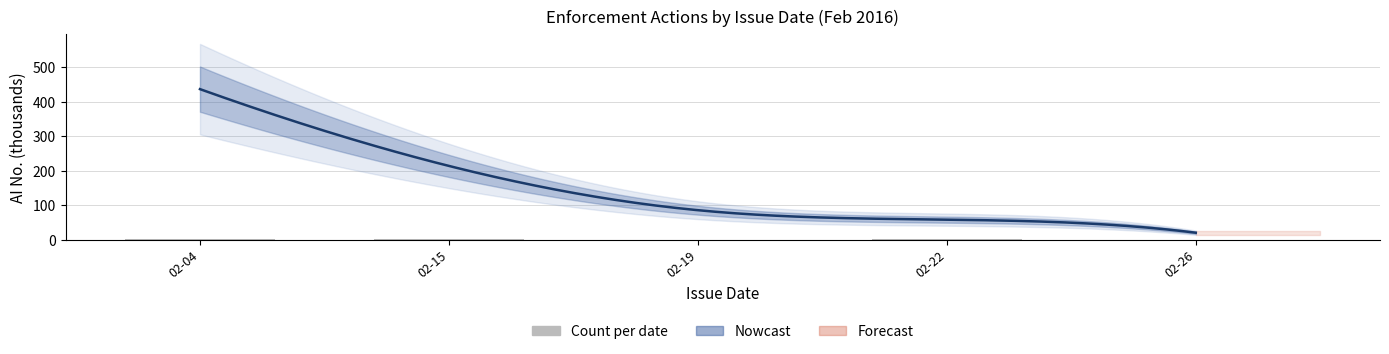

Approximately how many times larger is the value at 02-04 compared to 02-15?

1.3